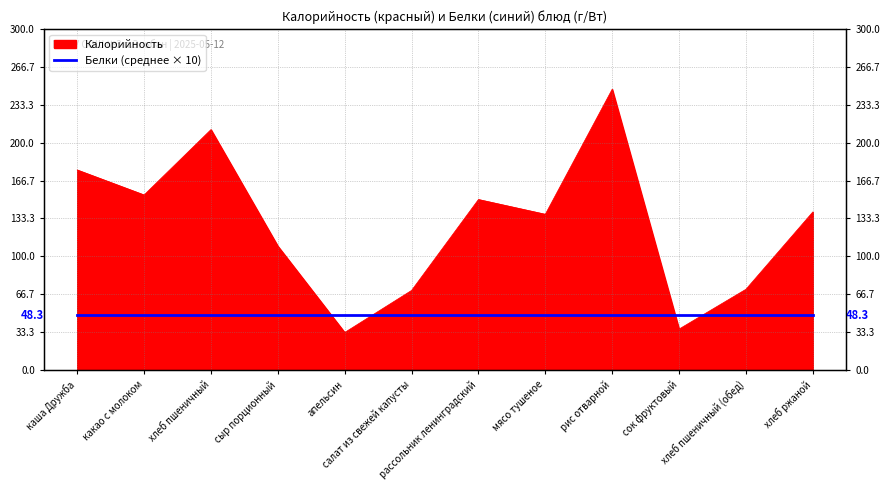

Does the chart display data point markers on the line(s)?

No